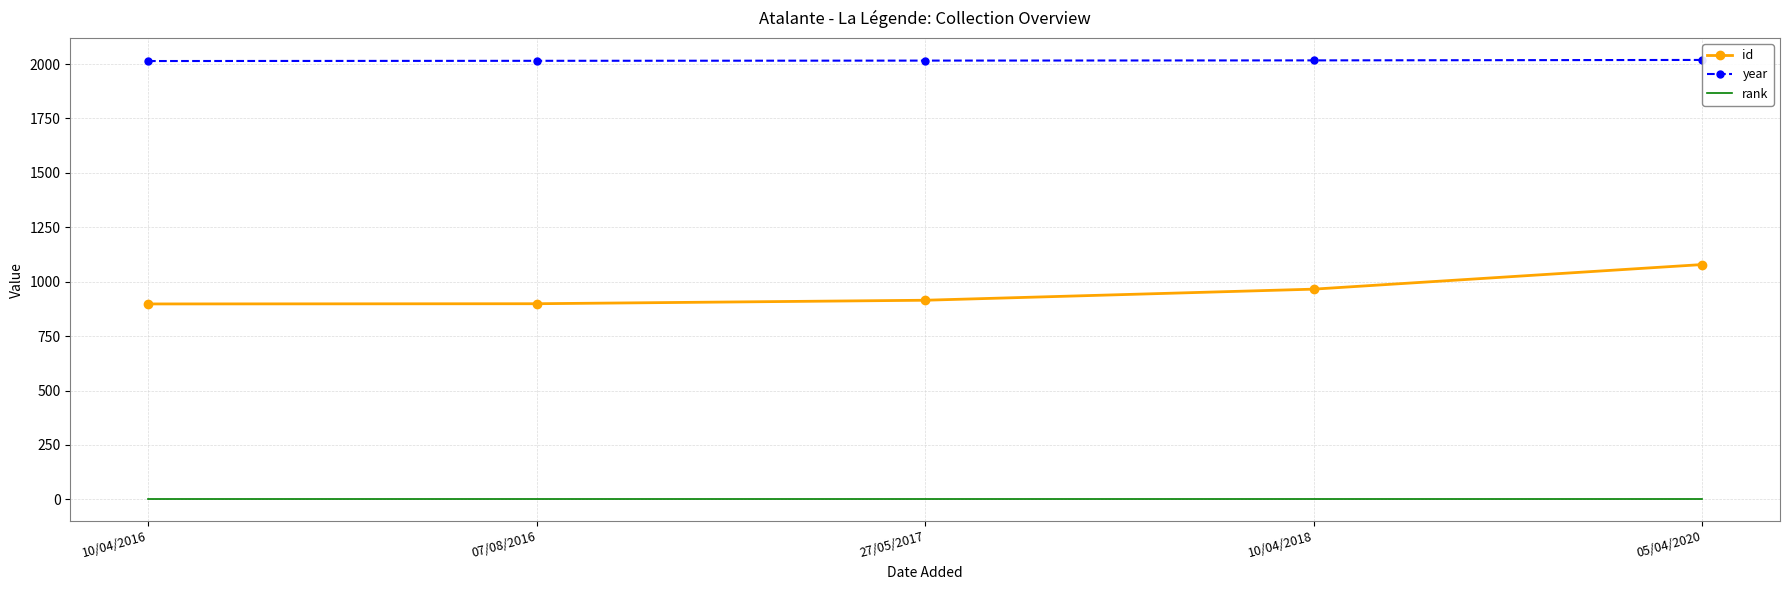

What is the average value of the rank series?

1